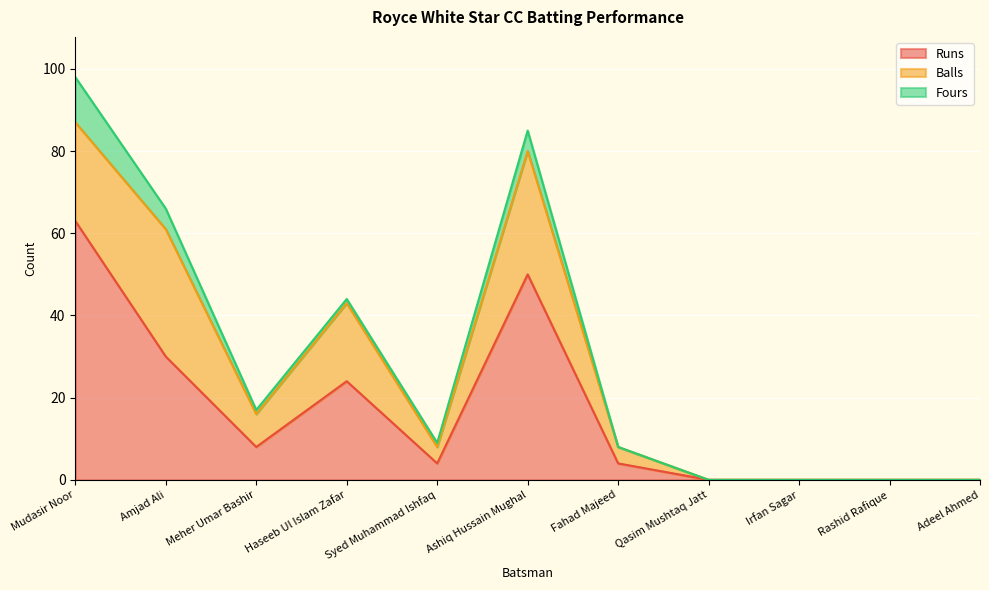

Which category has the lowest value in the Balls series?

Qasim Mushtaq Jatt